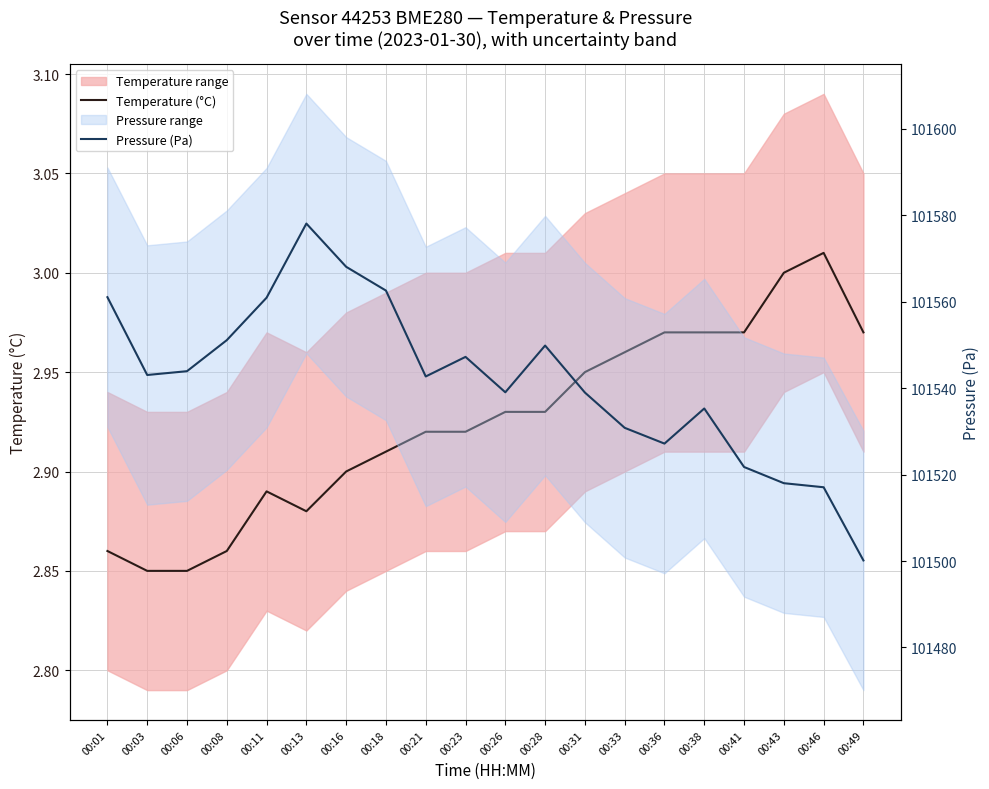

Where is Pressure (Pa) nearest to the value 101539?

00:26